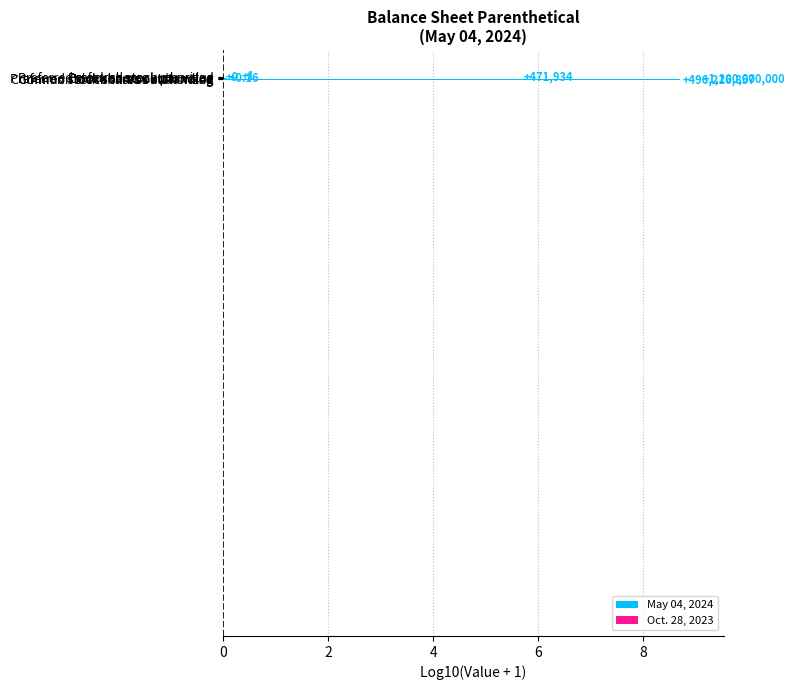

Are the bars horizontal?

Yes